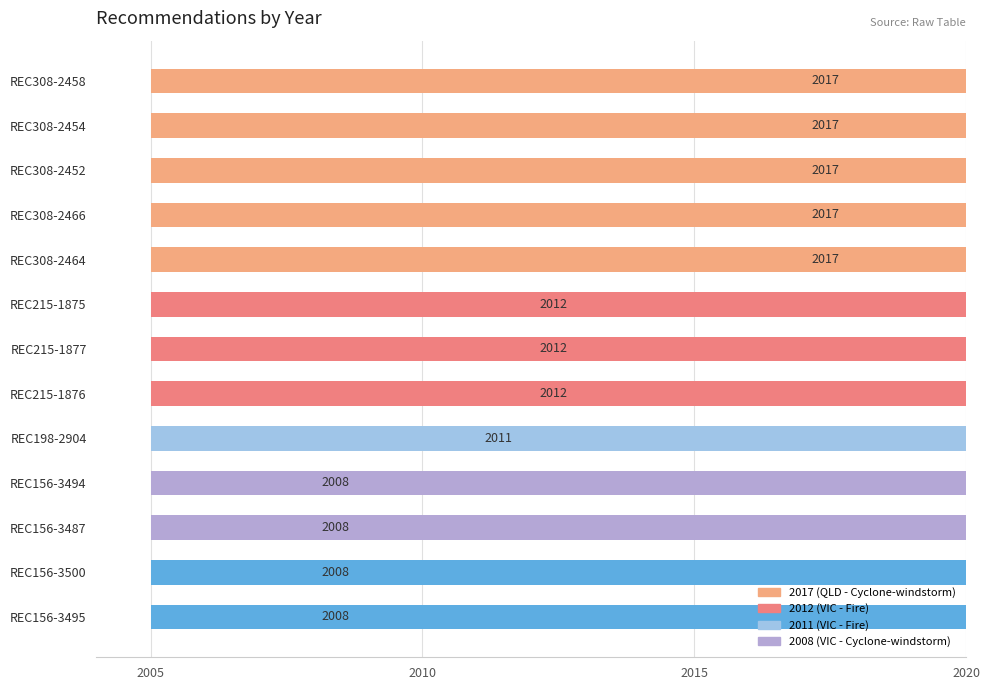

What is the average value?

2013